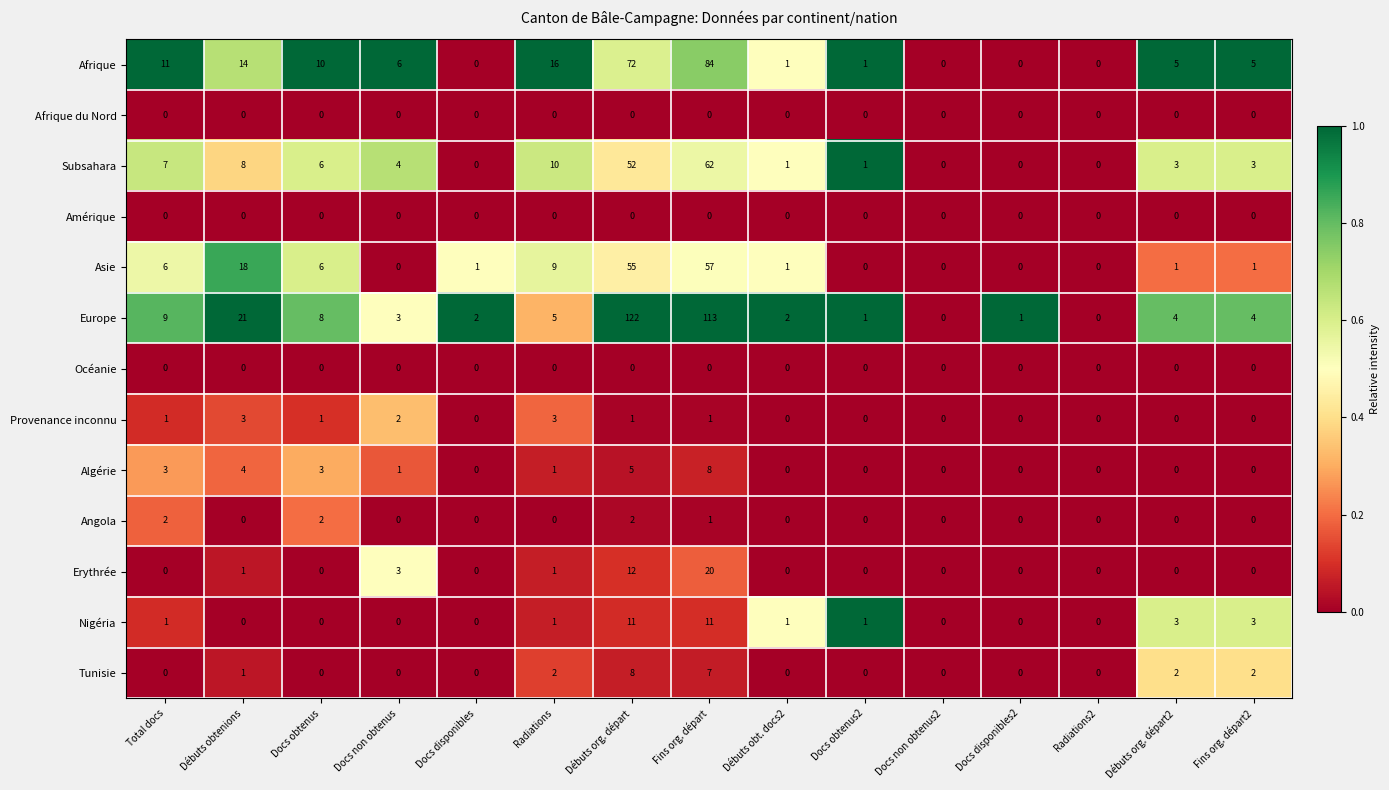

Which series changed the most between Débuts org. départ and Débuts org. départ2?

Europe